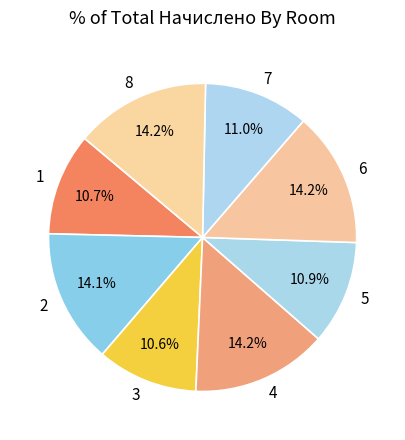

What percentage do 1 and 6 together represent?

24.9%